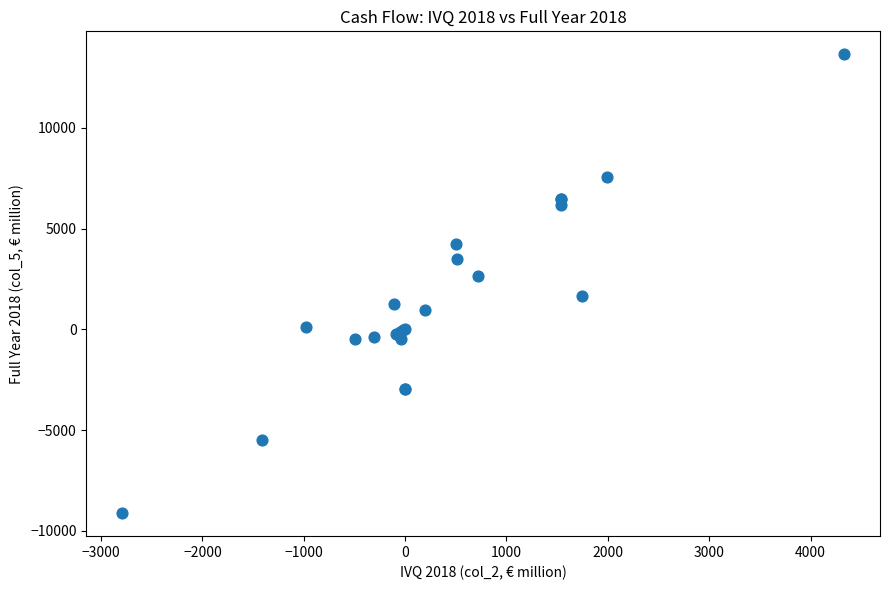

What Y value in the scatter plot is closest to 2265?

2627